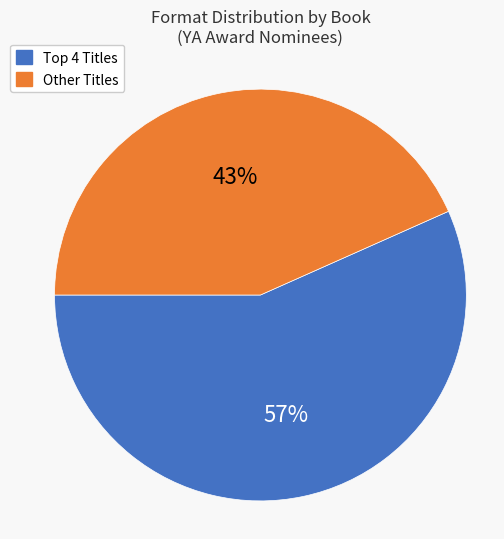

To the nearest percent, what is the average slice percentage?

50%